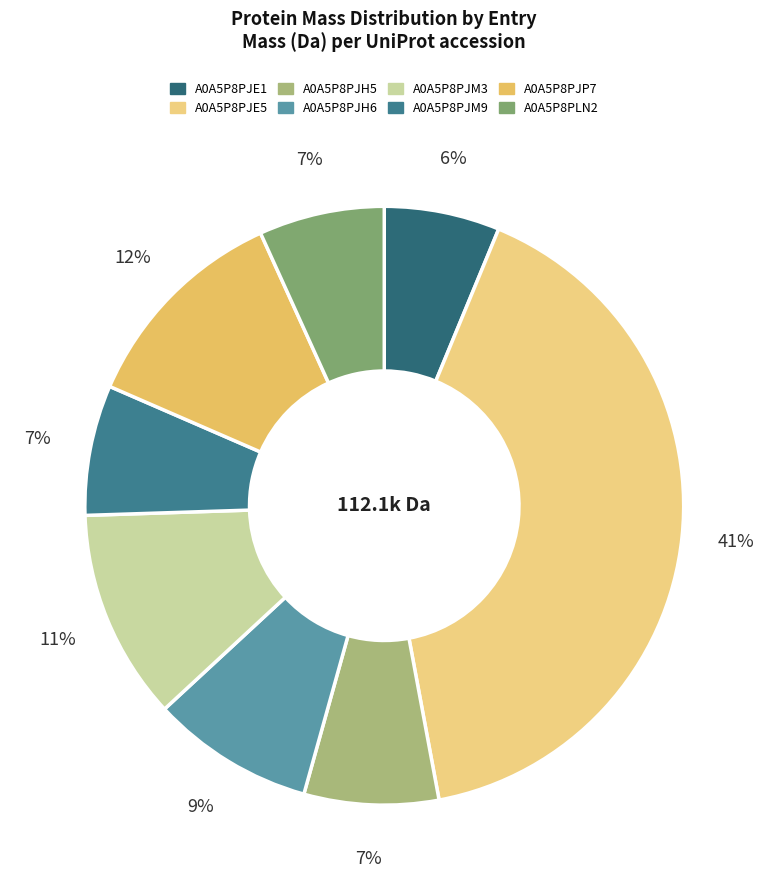

What is the largest slice in the pie chart?

A0A5P8PJE5